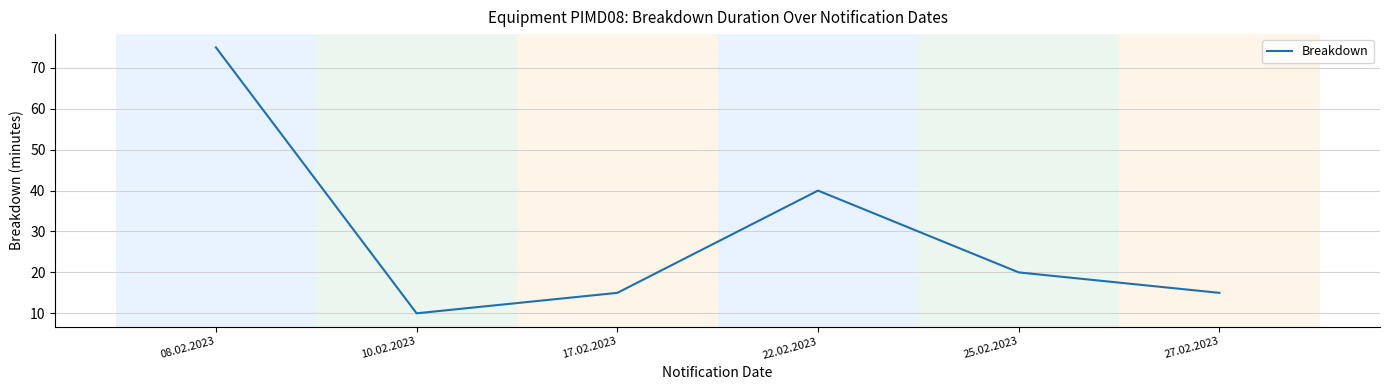

How many interior local peaks (higher than both neighbors) does the data have?

1